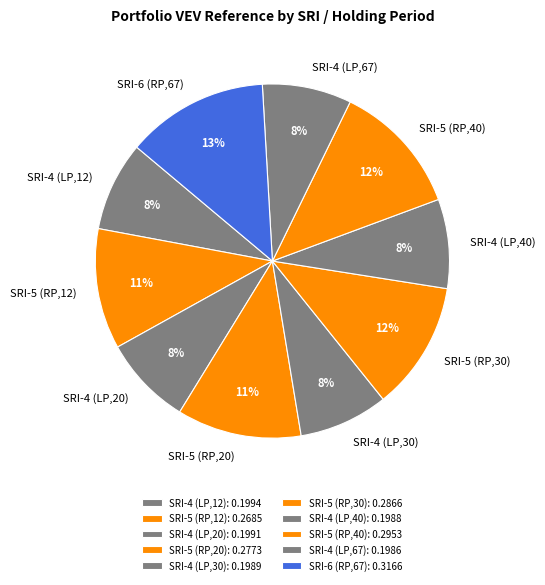

How many slices are in this pie chart?

10